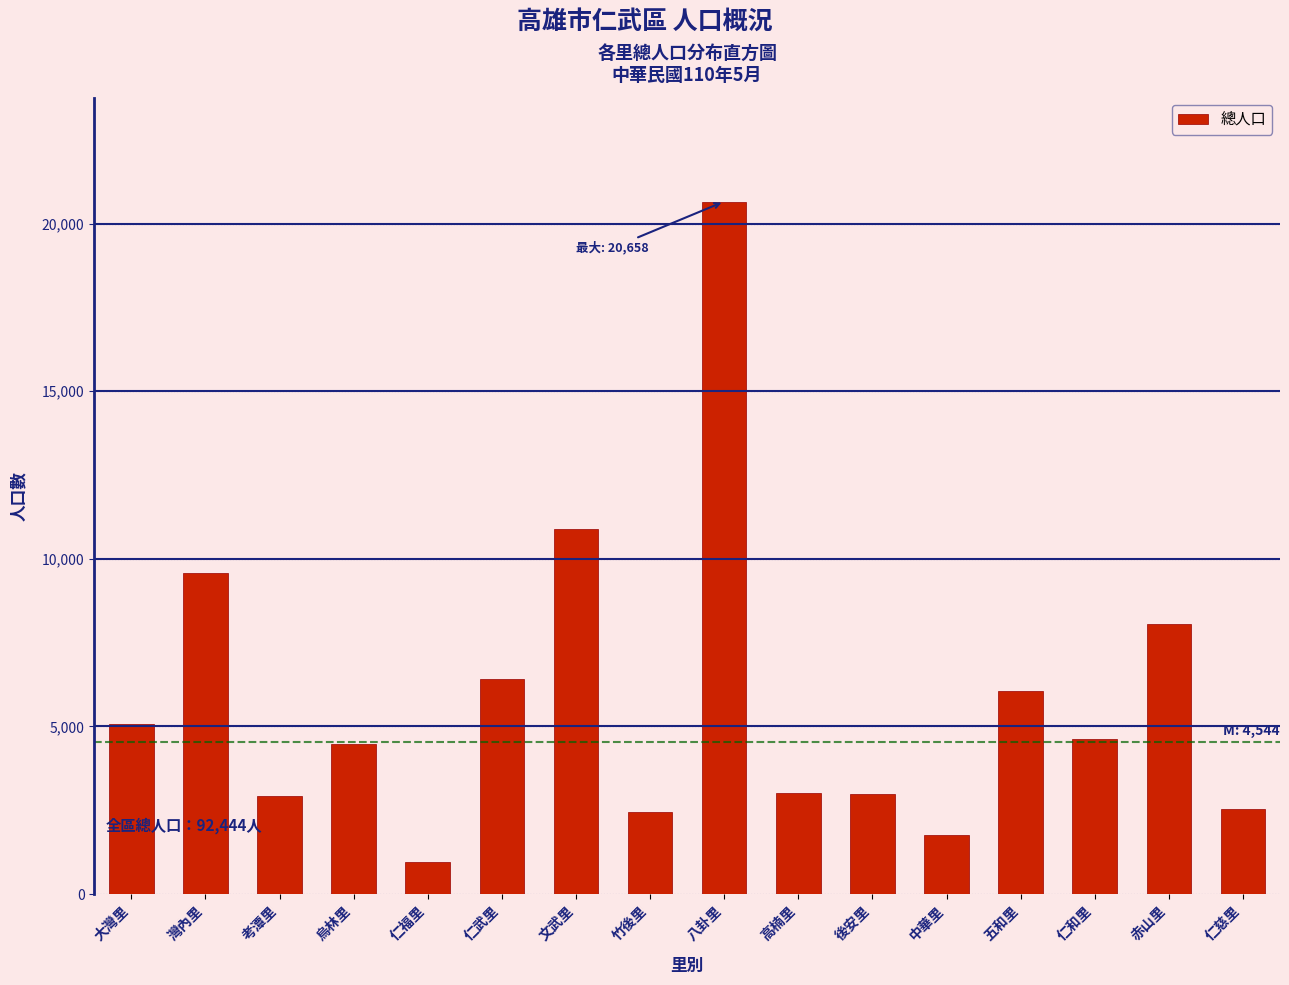

Is it true that the value at 大灣里 is 2372?

False